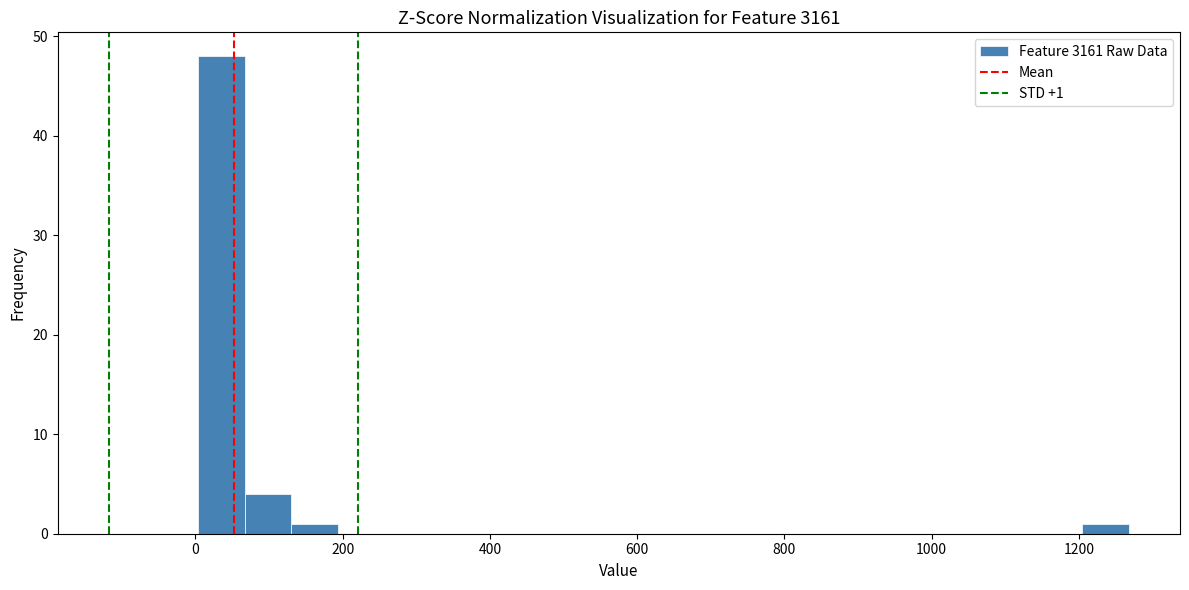

Around what value on the x-axis is the tallest bar? Give the approximate position of its centre, as read against the axis.

40